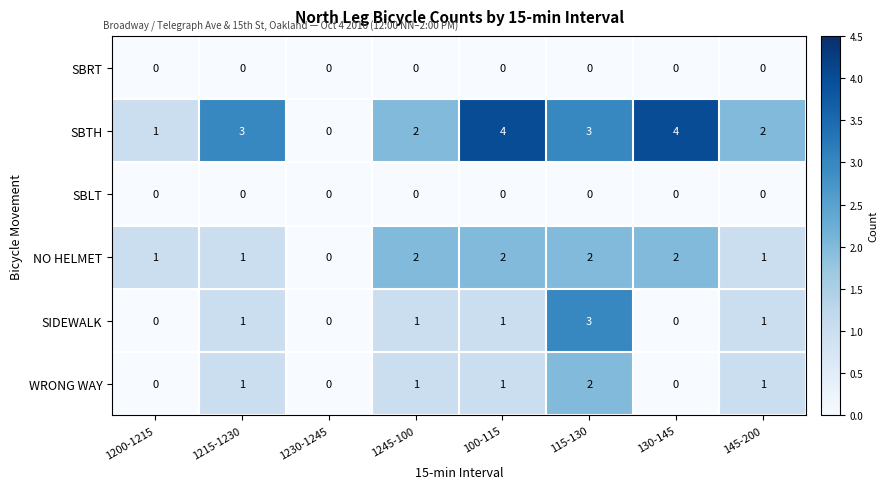

The value of SIDEWALK at 145-200 is 1. True or false?

True